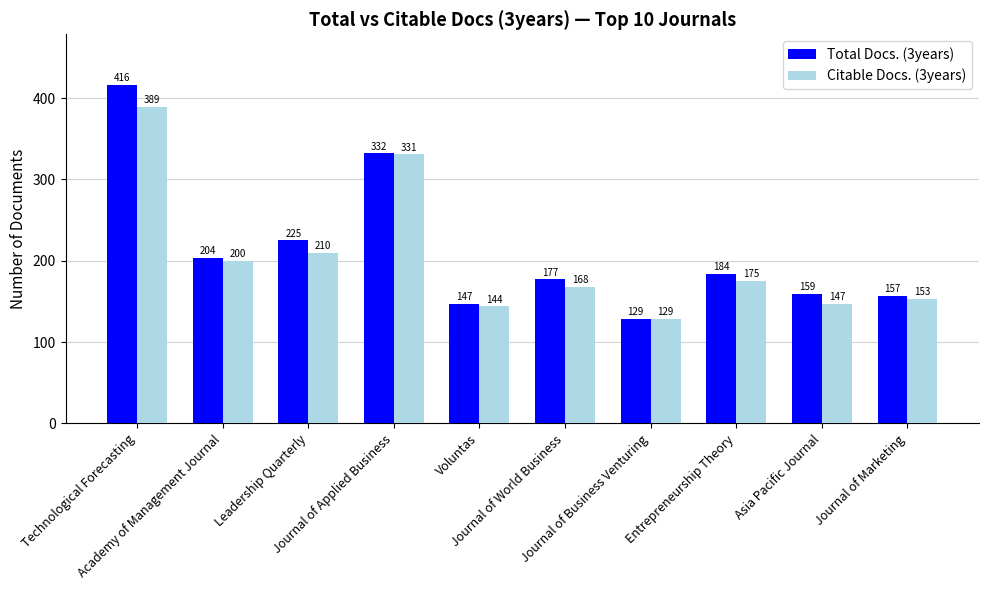

What is the maximum value shown in the chart?

416